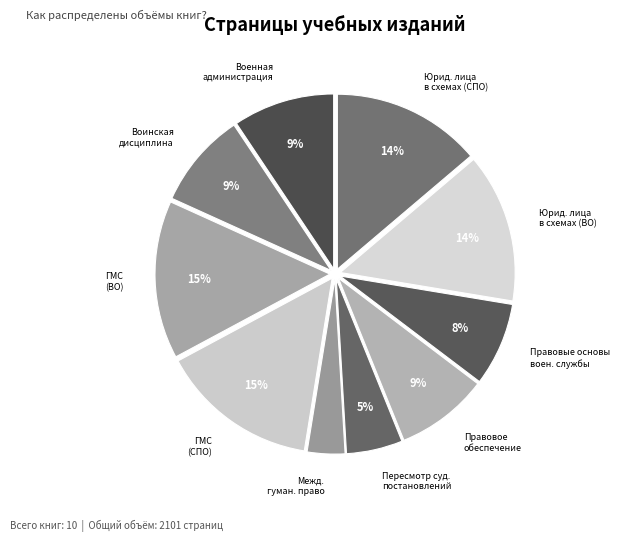

To the nearest percent, what is the difference between the Правовые основы воен. службы and Правовое обеспечение slice percentages?

1%